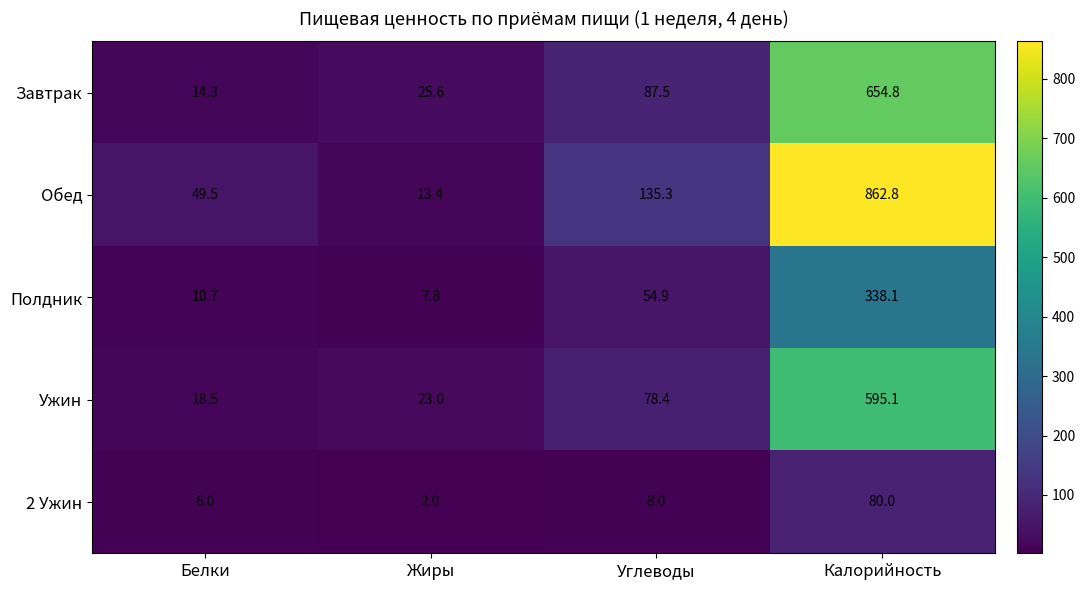

The Обед series shows 266.2 at Калорийность. True or false?

False